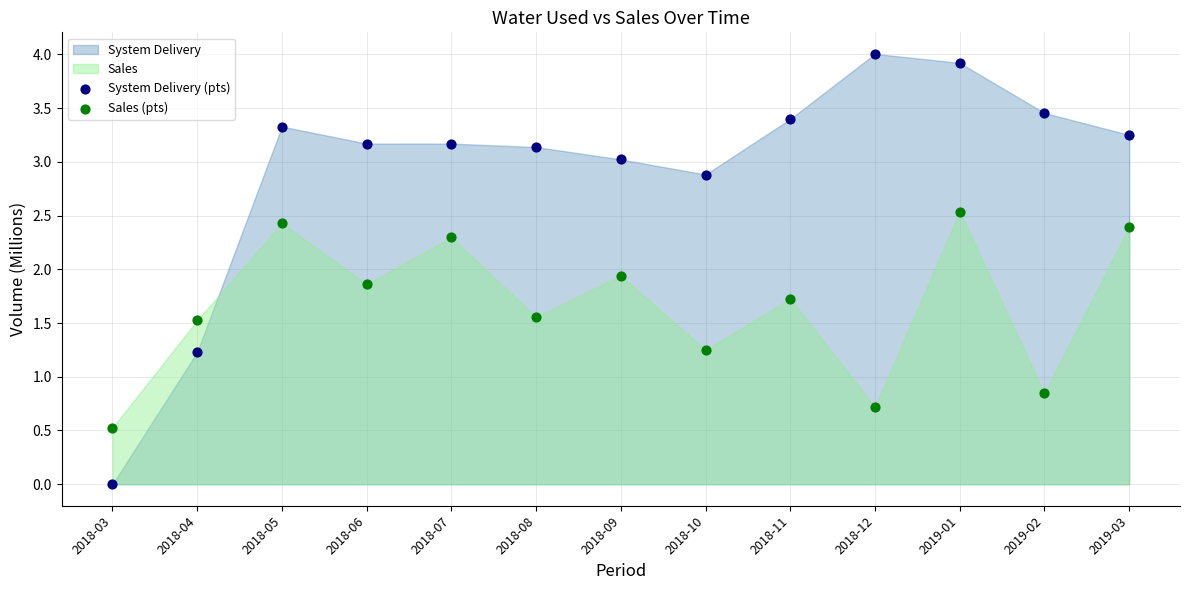

Which series has the widest spread of Y values?

System Delivery (pts)